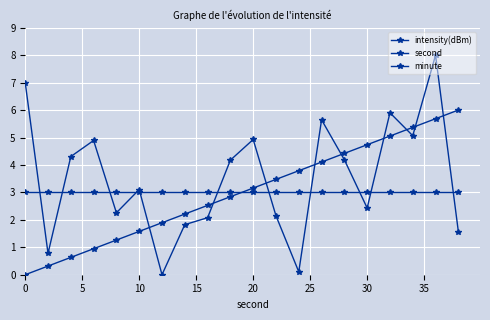

Is this an area chart (filled region under the line)?

No